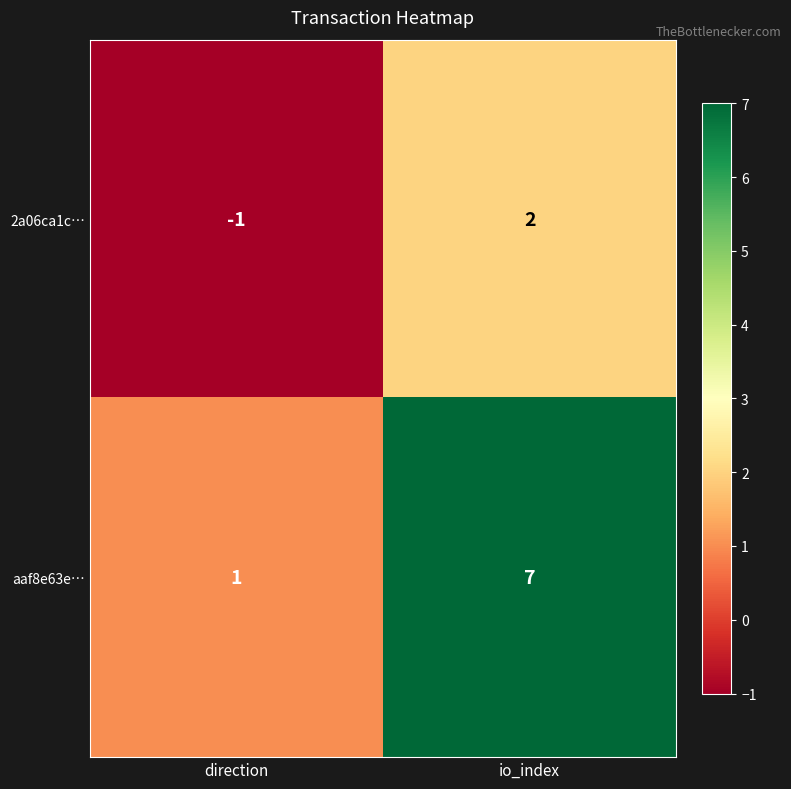

Reading right to left, extract all data points from this chart.

2a06ca1c…: io_index=2	direction=-1
aaf8e63e…: io_index=7	direction=1